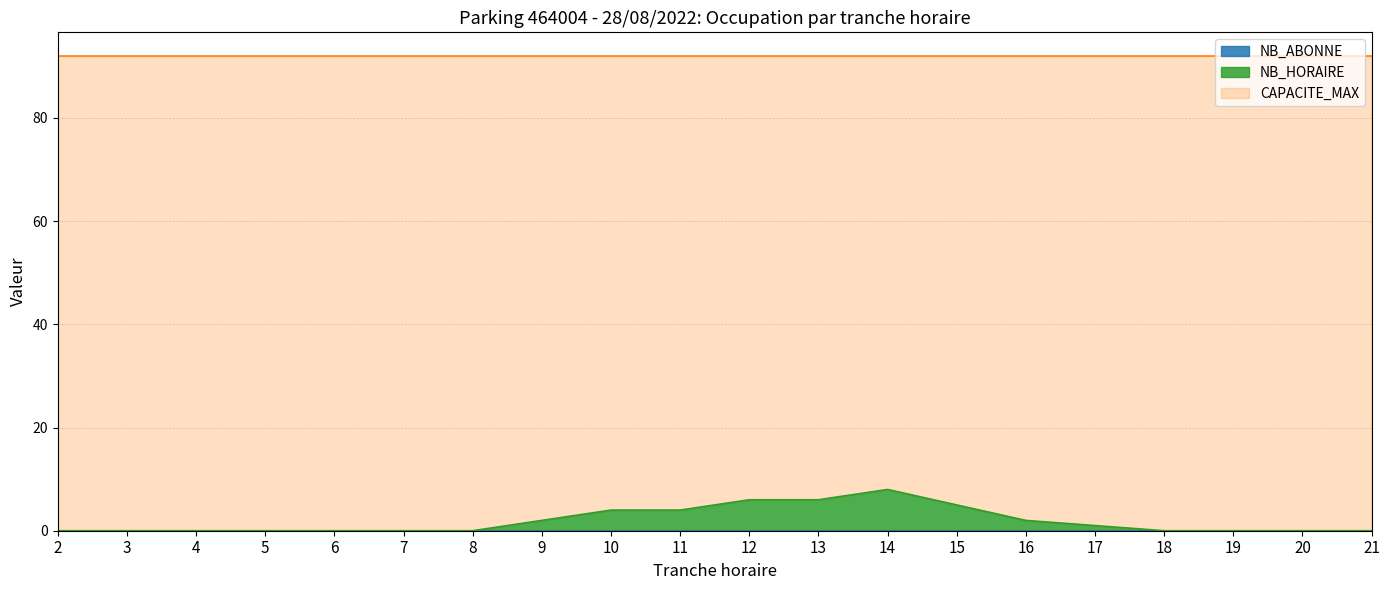

True or false: NB_HORAIRE and CAPACITE_MAX cross at least once.

False